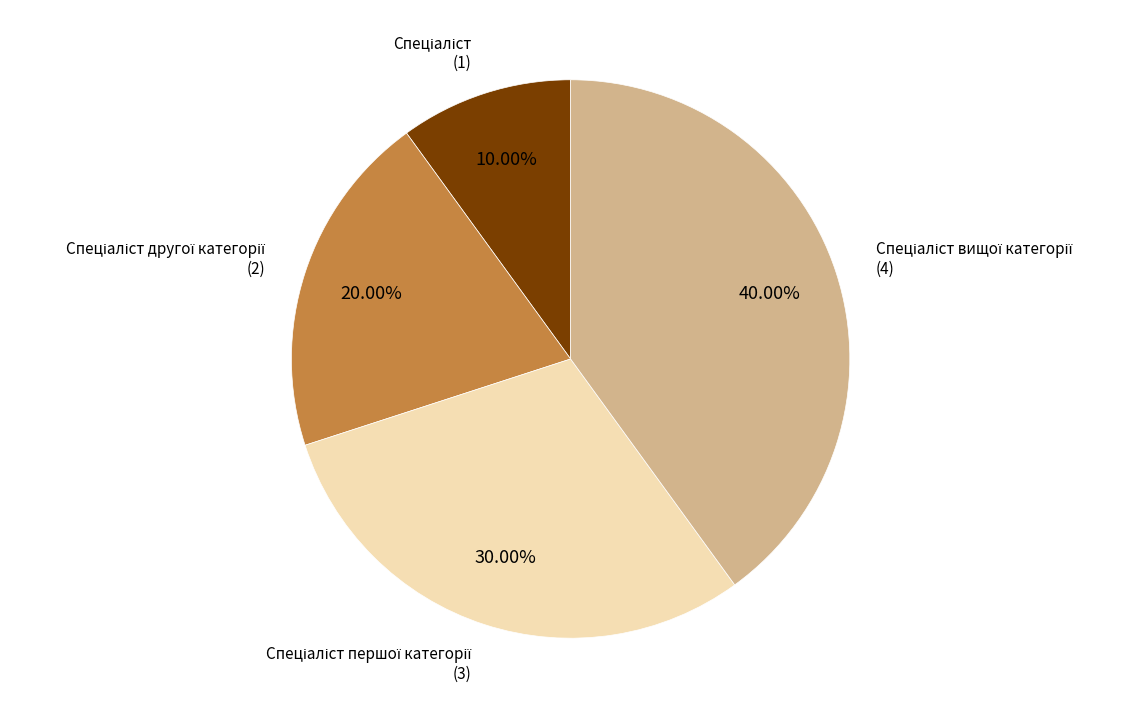

Does any single category account for the majority?

No